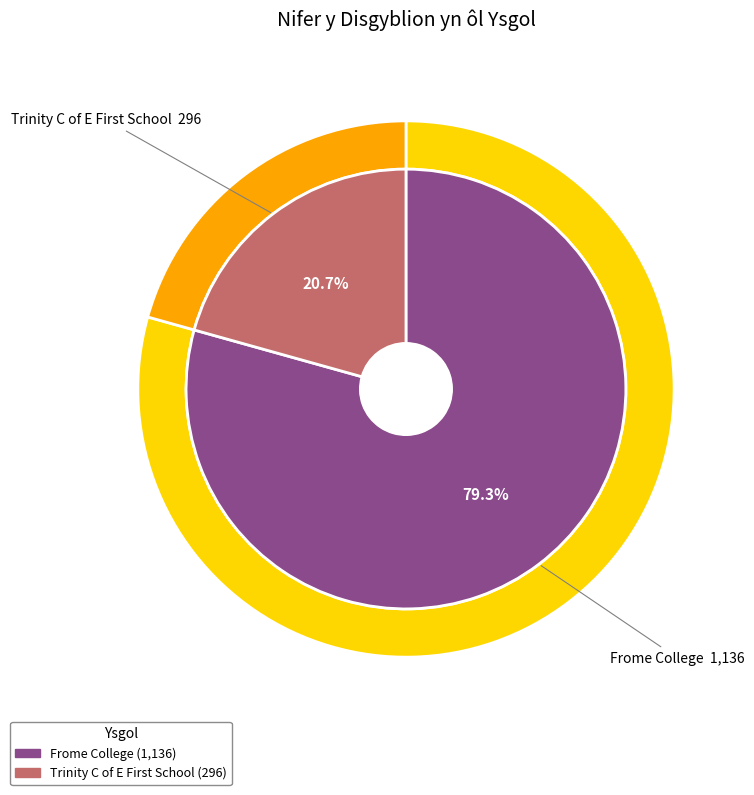

What is the smallest slice in the pie chart?

Trinity C of E First School